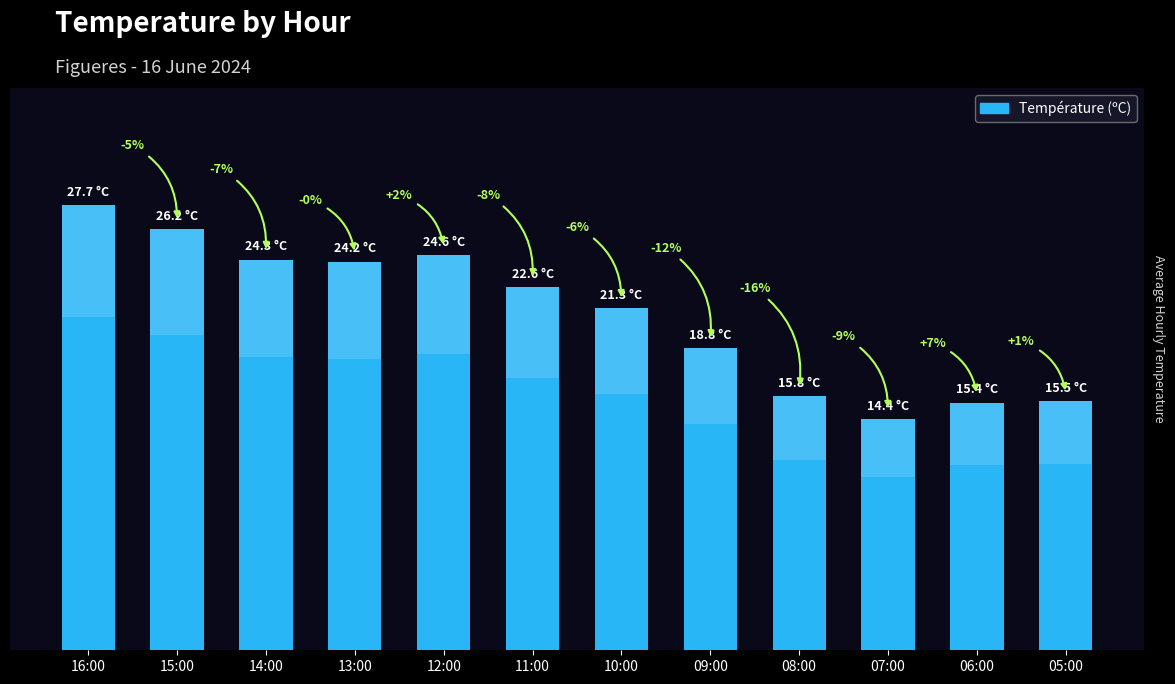

True or false: the data shows 9.4 at 09:00.

False